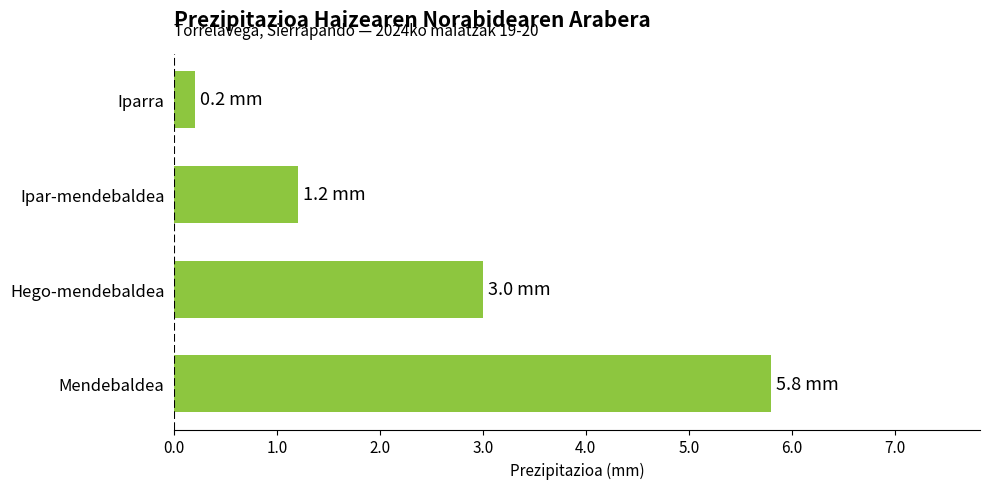

At which label is the value closest to 3?

Hego-mendebaldea